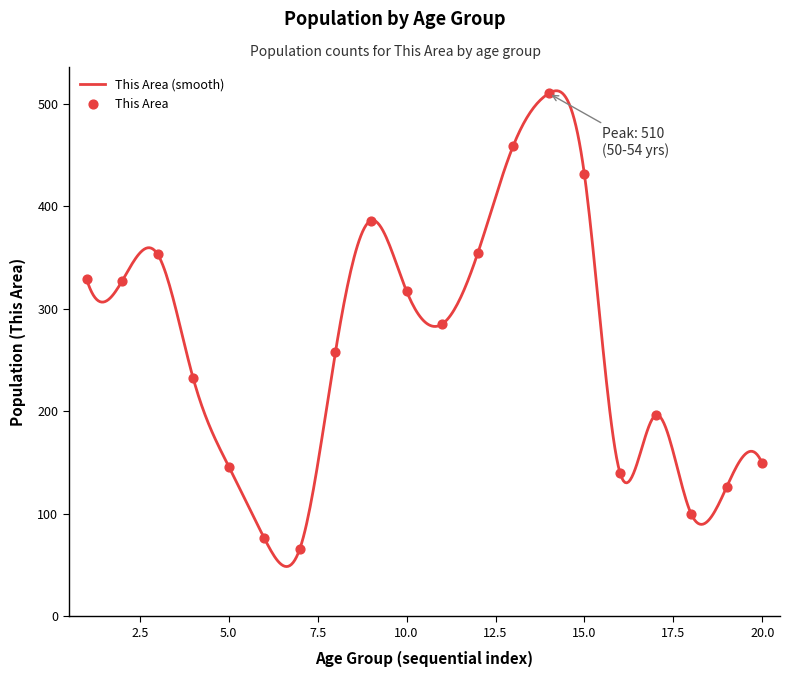

What is the smallest value displayed?

48.5